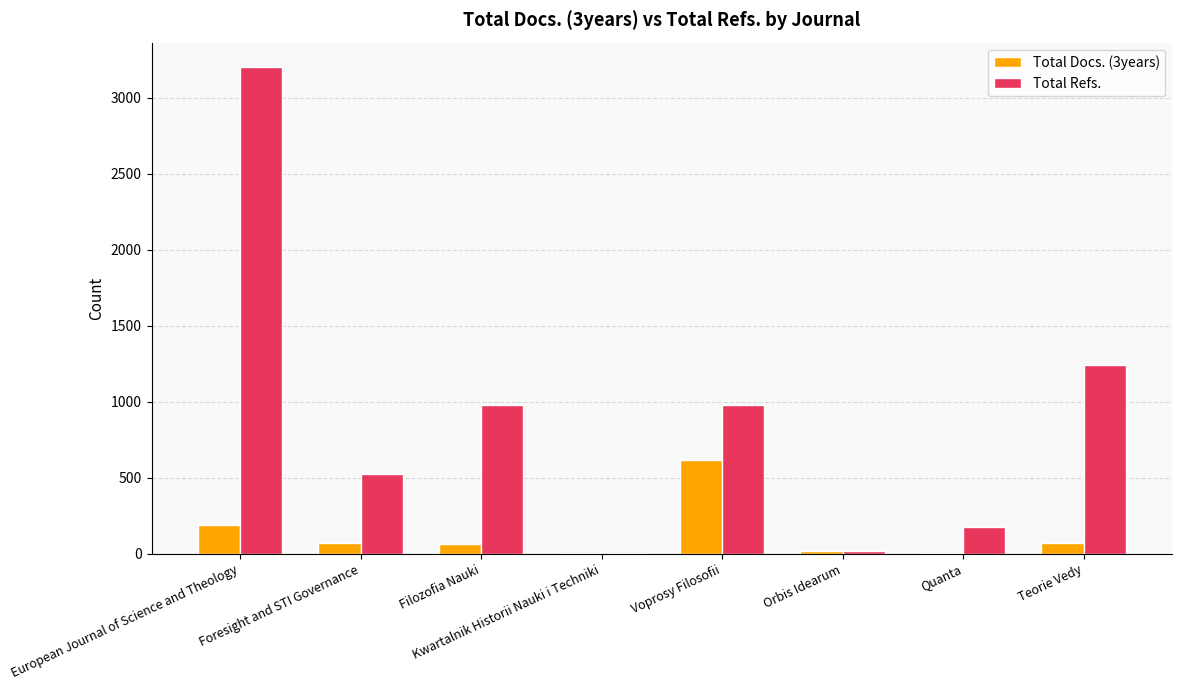

How many categories are shown in the chart?

8